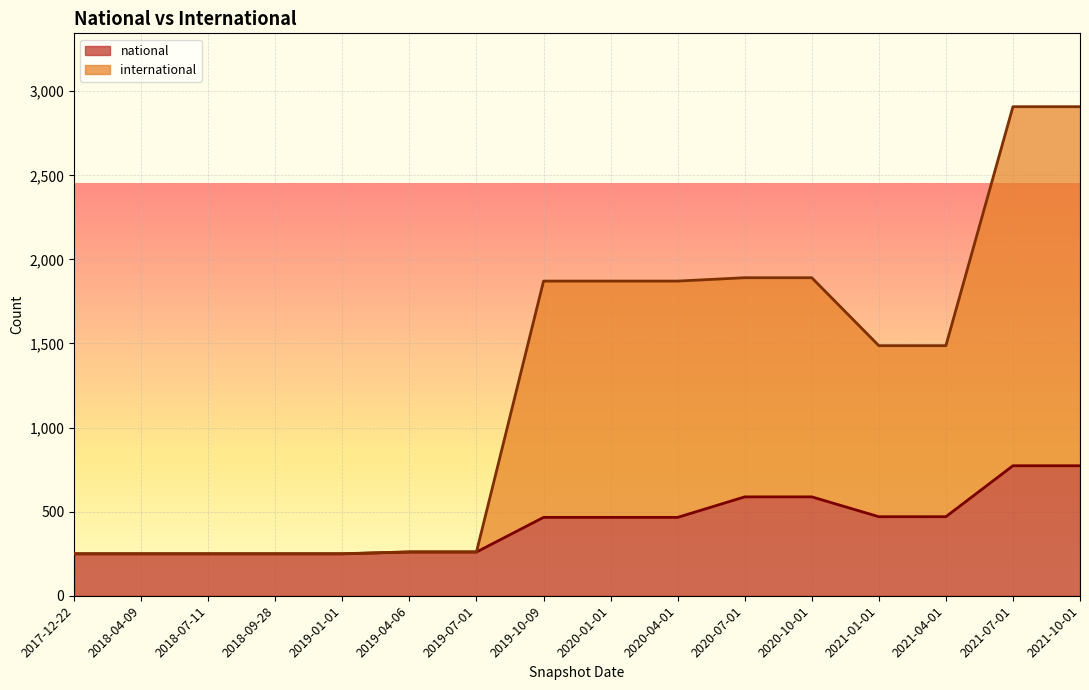

What is the difference between the maximum and minimum values in the international series?

2658